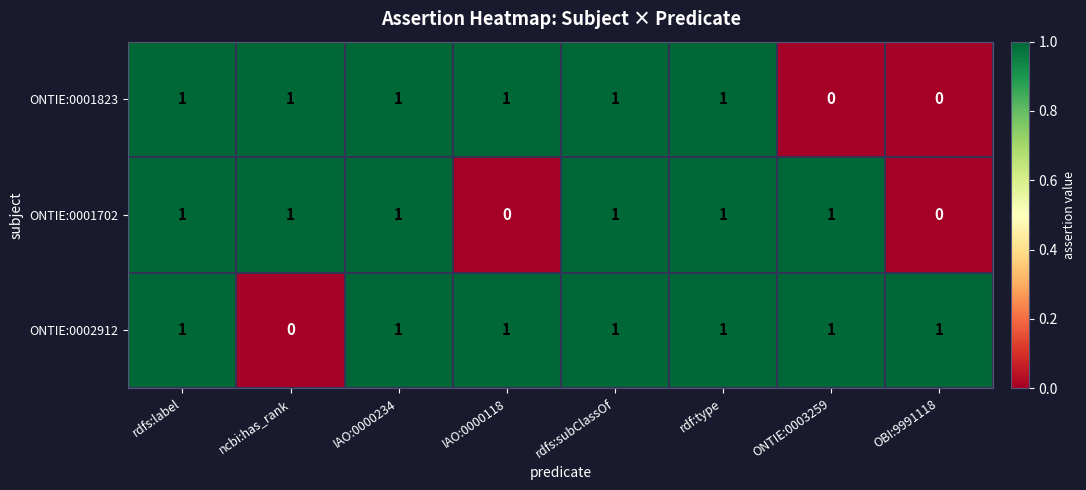

How many categories are shown in the chart?

8